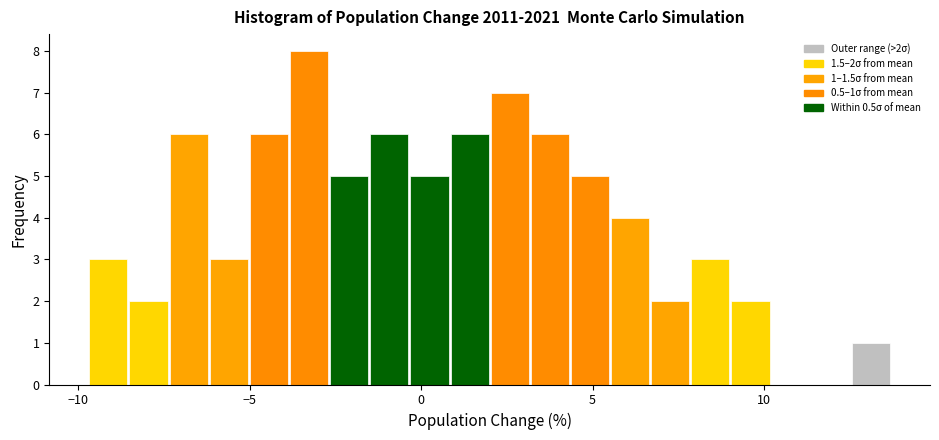

Around what value on the x-axis is the tallest bar? Give the approximate position of its centre, as read against the axis.

-3.5